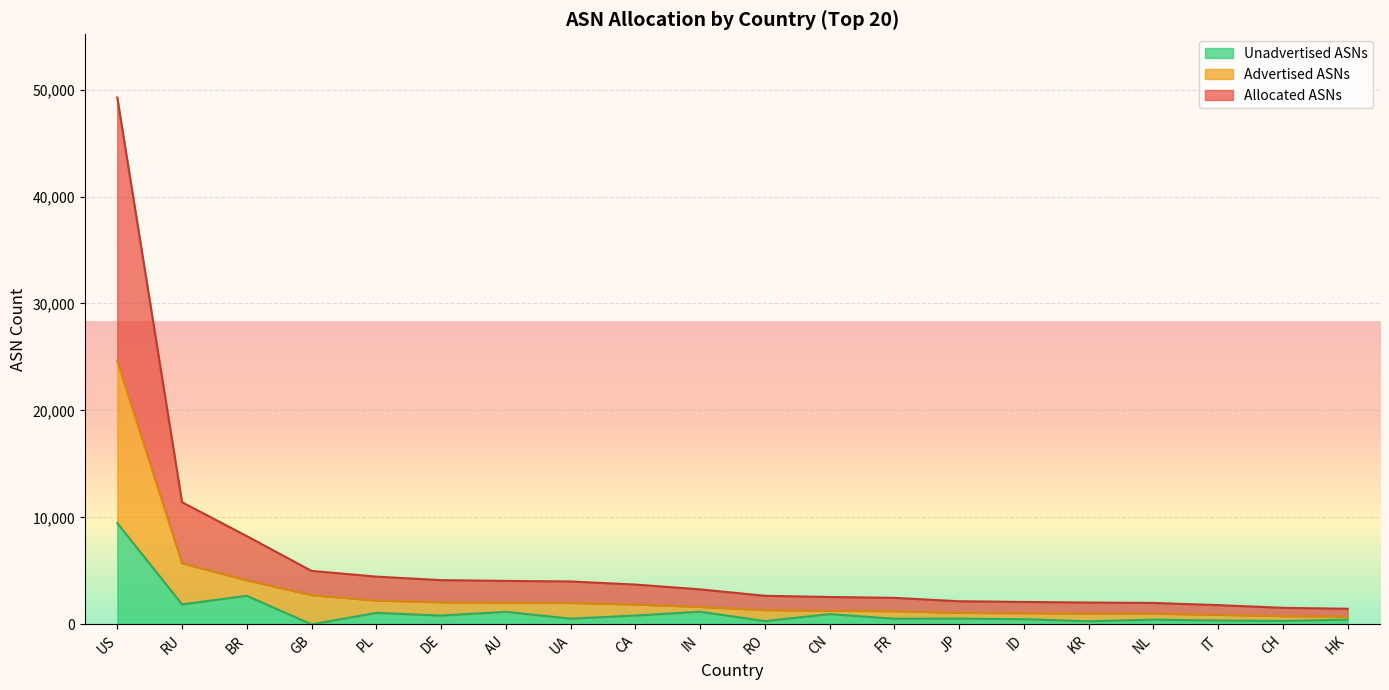

How many values in the Advertised ASNs series exceed 1637?

9